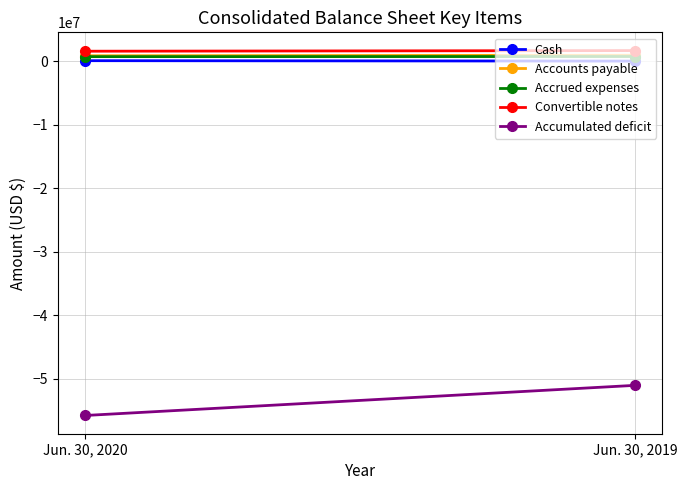

What is the approximate value of Accumulated deficit at Jun. 30, 2019, to the nearest 50?

-51041050